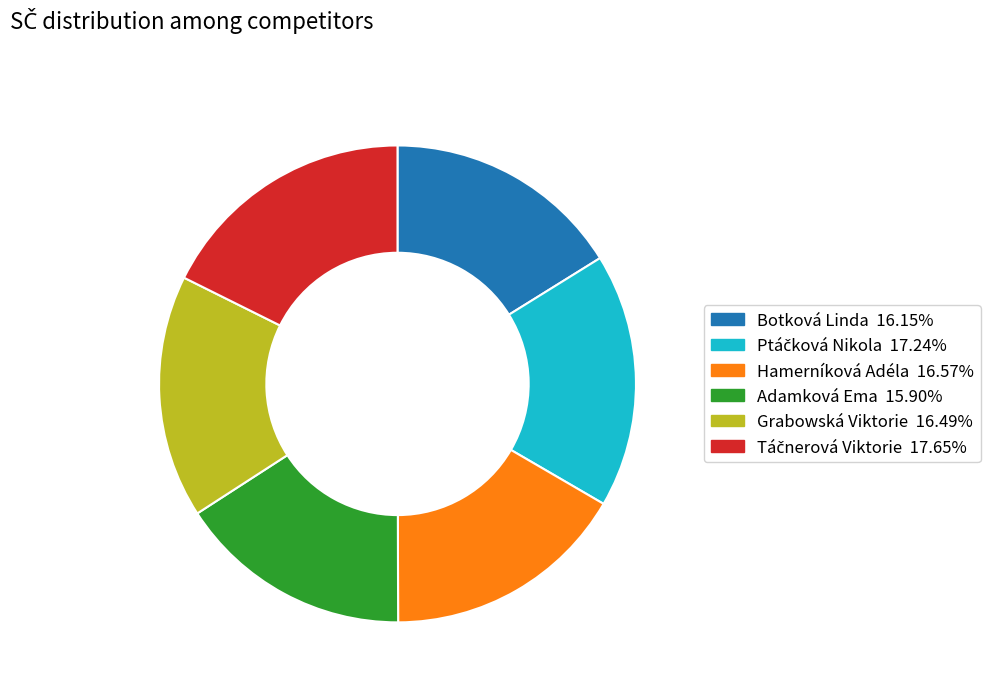

Do Hamerníková Adéla and Botková Linda together represent more than half of the pie?

No